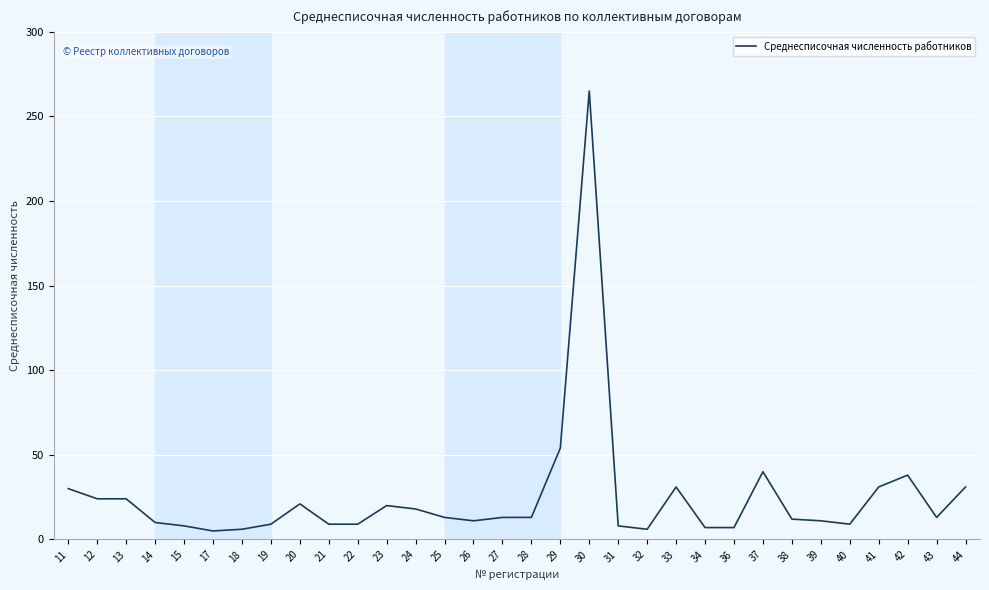

What is the greatest value displayed?

265